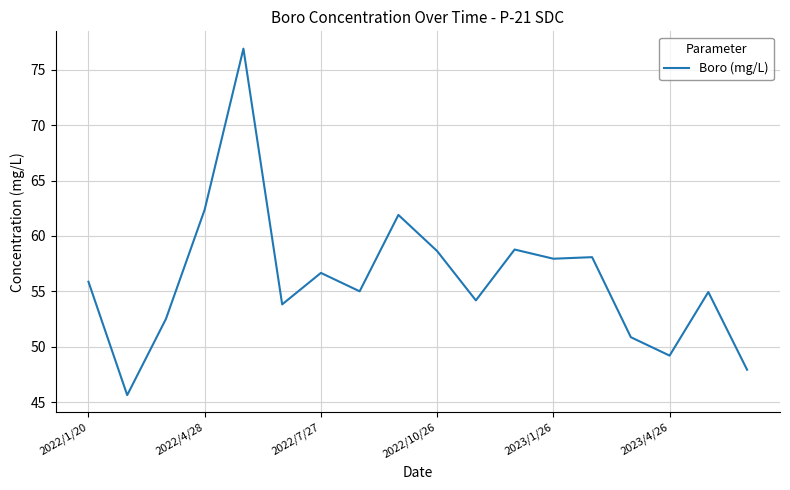

What is the difference between the maximum and minimum values?

31.3